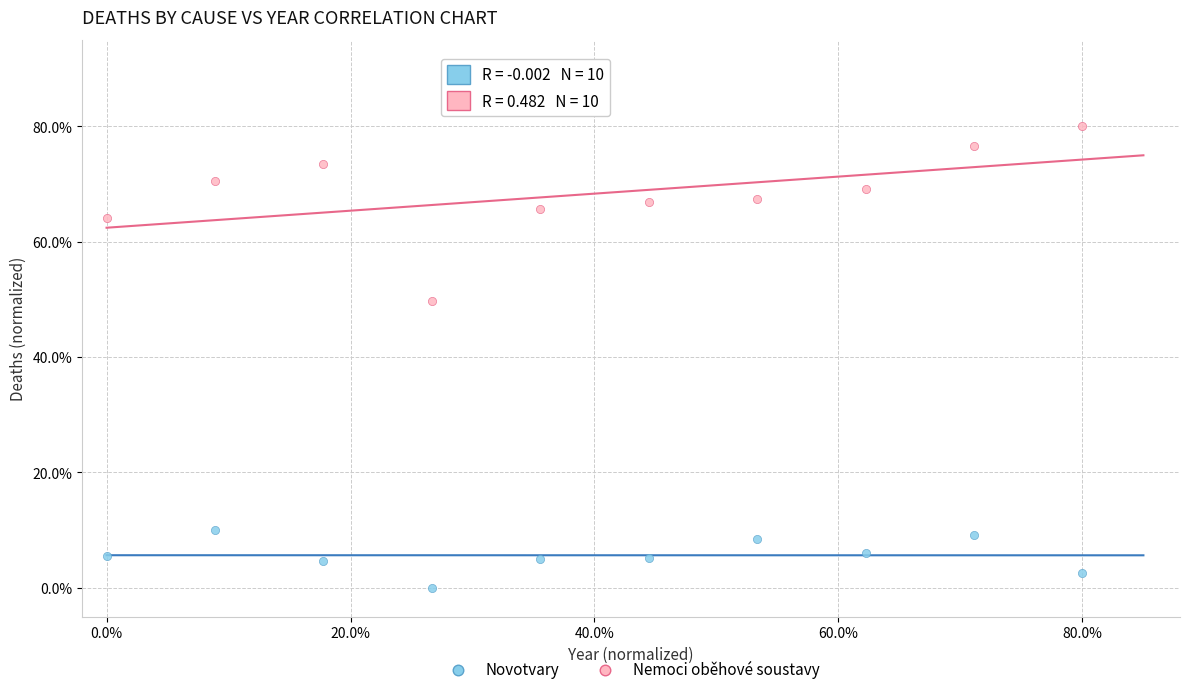

Which series reaches the maximum Y coordinate?

Nemoci oběhové soustavy